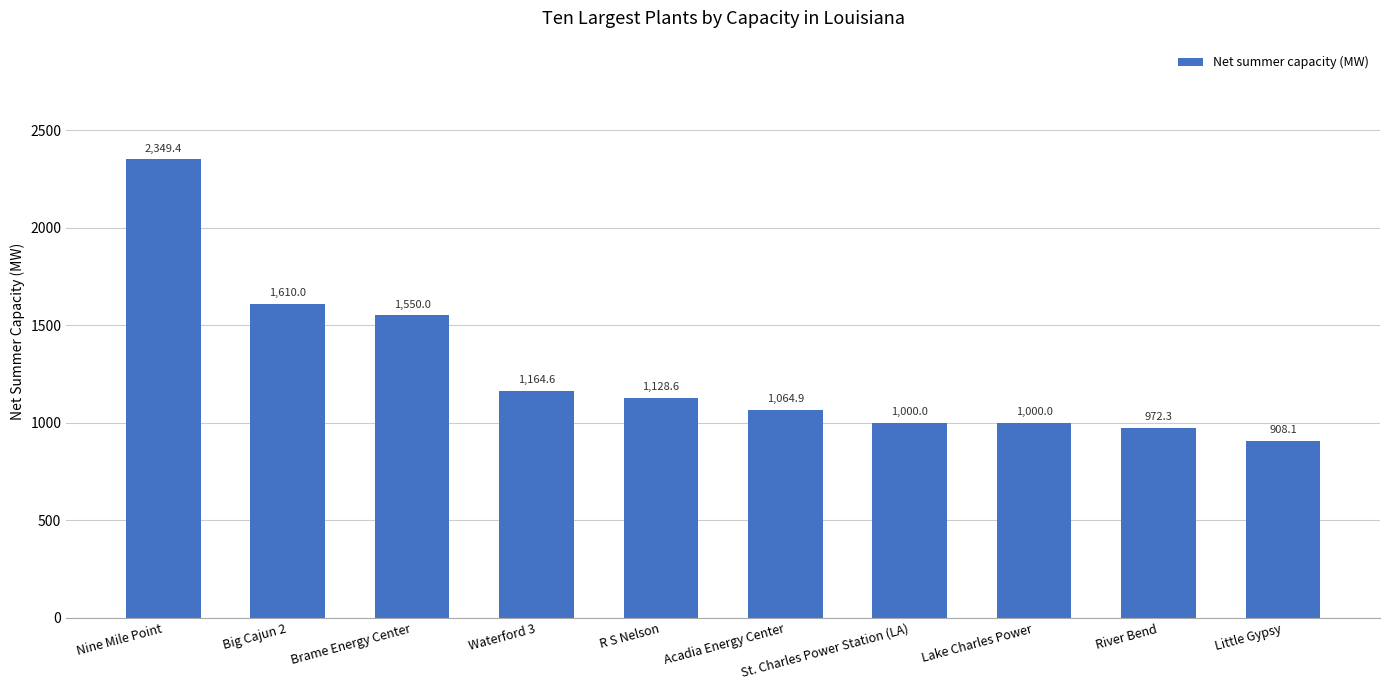

How many bars are there in total?

10